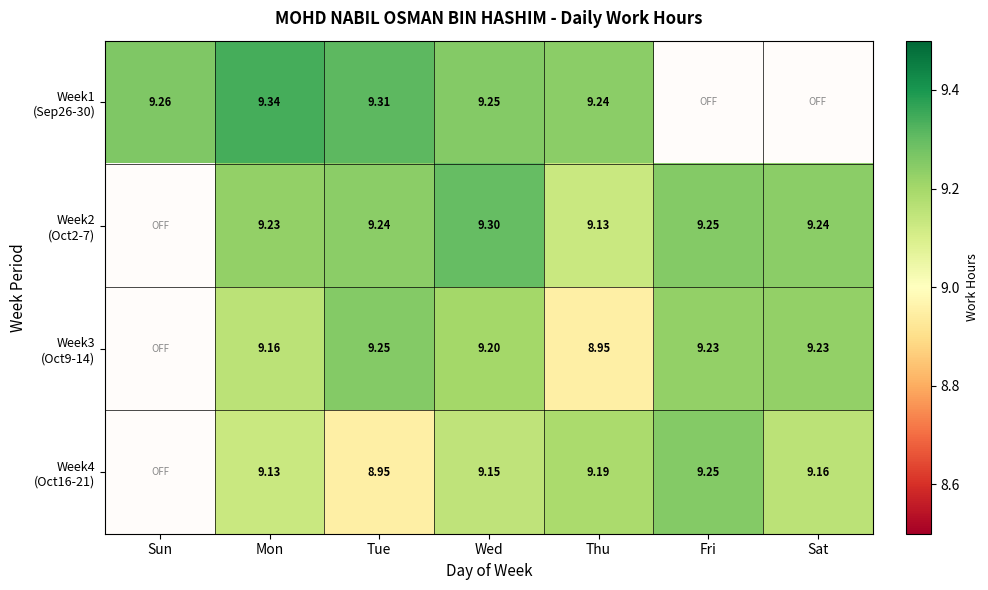

What is the average value of the Week1 (Sep26-30) series?

6.6